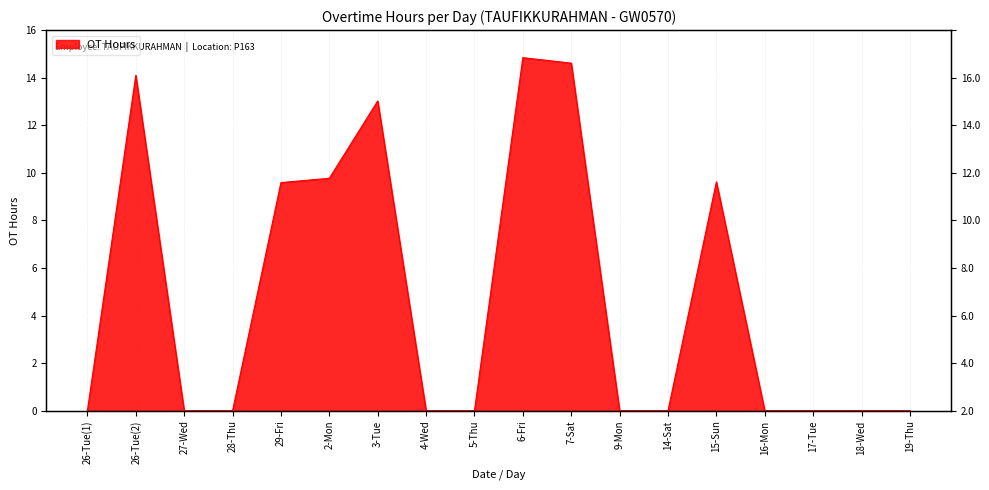

Rank the categories by value from highest to lowest.

6-Fri, 7-Sat, 26-Tue(2), 3-Tue, 2-Mon, 15-Sun, 29-Fri, 26-Tue(1), 27-Wed, 28-Thu, 4-Wed, 5-Thu, 9-Mon, 14-Sat, 16-Mon, 17-Tue, 18-Wed, 19-Thu